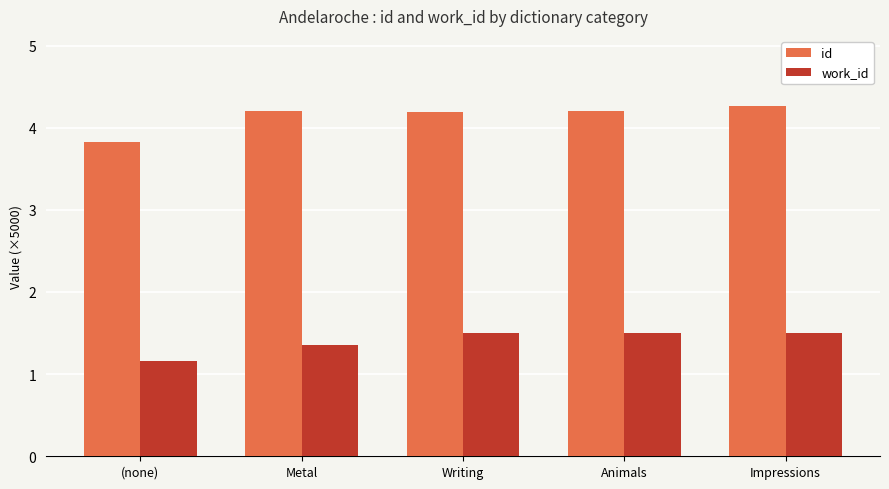

What is the sum of all work_id values?

7.0